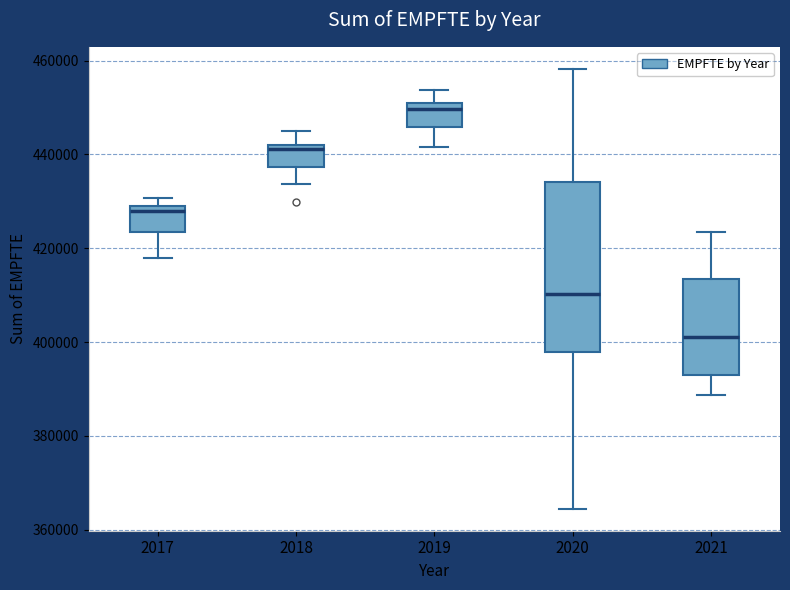

Which box is the tallest, from its lower edge to its upper edge?

2020